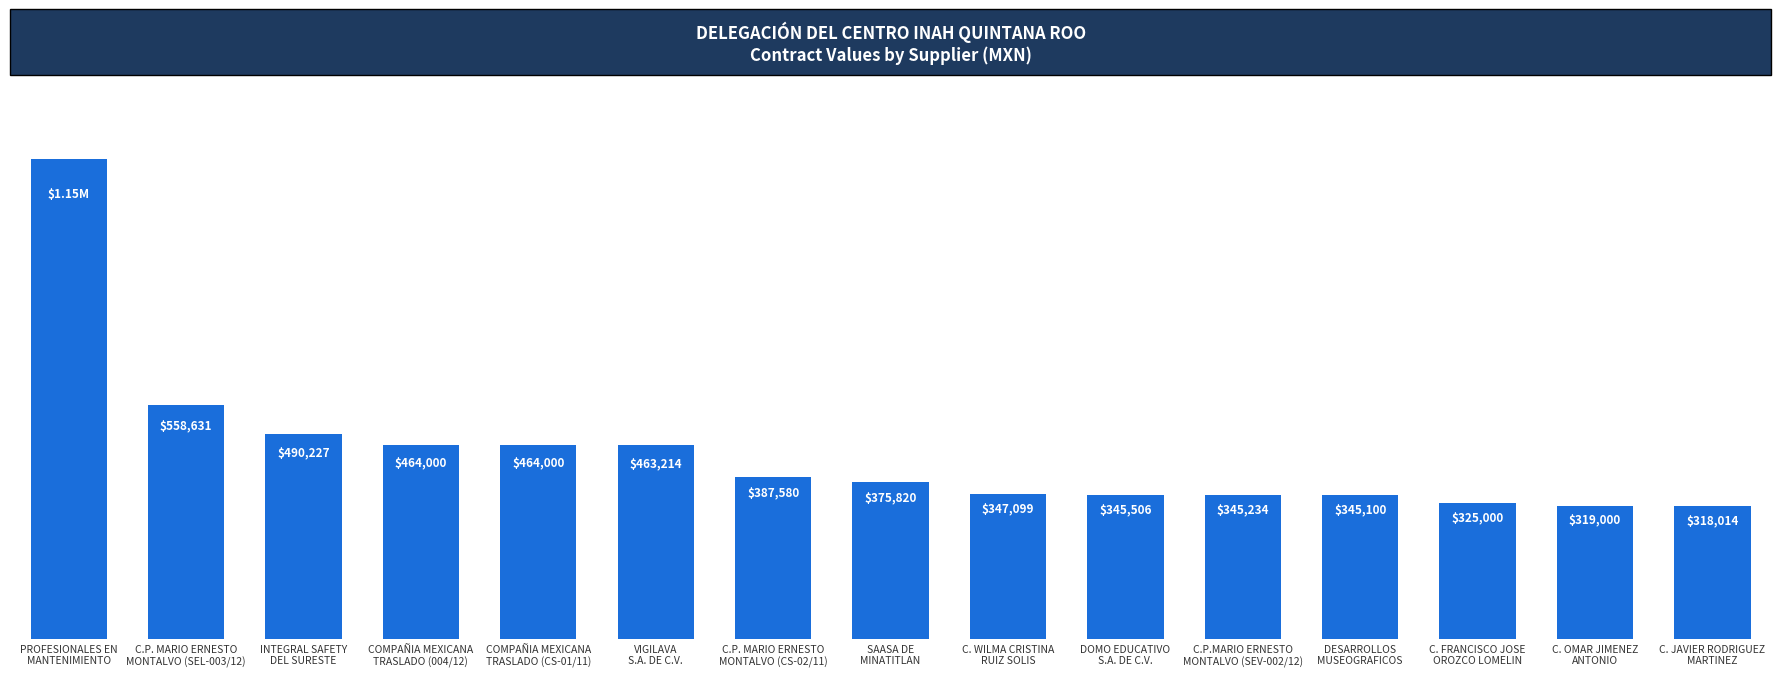

Reading left to right, what are all the values shown in this chart?

PROFESIONALES EN
MANTENIMIENTO=1148866.3	C.P. MARIO ERNESTO
MONTALVO (SEL-003/12)=558630.9	INTEGRAL SAFETY
DEL SURESTE=490226.7	COMPAÑIA MEXICANA
TRASLADO (004/12)=464000.0	COMPAÑIA MEXICANA
TRASLADO (CS-01/11)=464000.0	VIGILAVA
S.A. DE C.V.=463214.4	C.P. MARIO ERNESTO
MONTALVO (CS-02/11)=387579.8	SAASA DE
MINATITLAN=375819.7	C. WILMA CRISTINA
RUIZ SOLIS=347098.7	DOMO EDUCATIVO
S.A. DE C.V.=345506.0	C.P.MARIO ERNESTO
MONTALVO (SEV-002/12)=345234.1	DESARROLLOS
MUSEOGRAFICOS=345100.0	C. FRANCISCO JOSE
OROZCO LOMELIN=325000.0	C. OMAR JIMENEZ
ANTONIO=319000.0	C. JAVIER RODRIGUEZ
MARTINEZ=318014.0